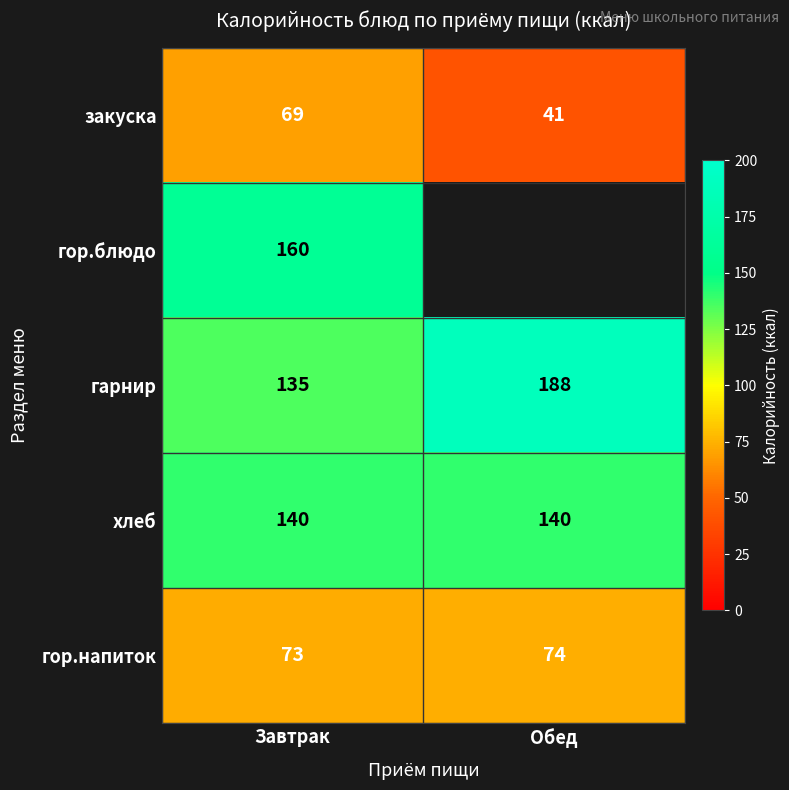

Where is гор.напиток nearest to the value 73?

Завтрак